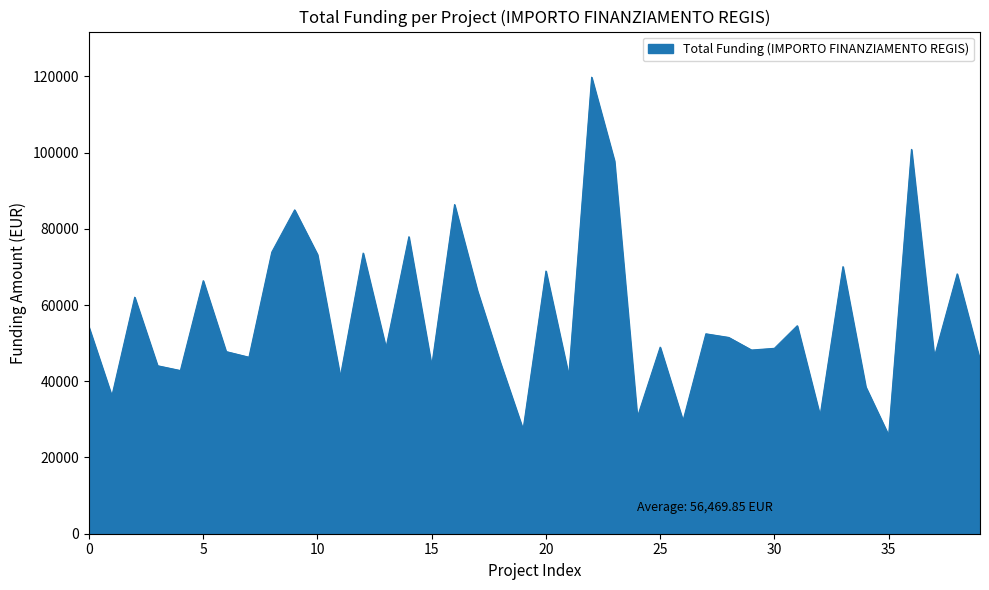

How many distinct data groups are displayed?

1